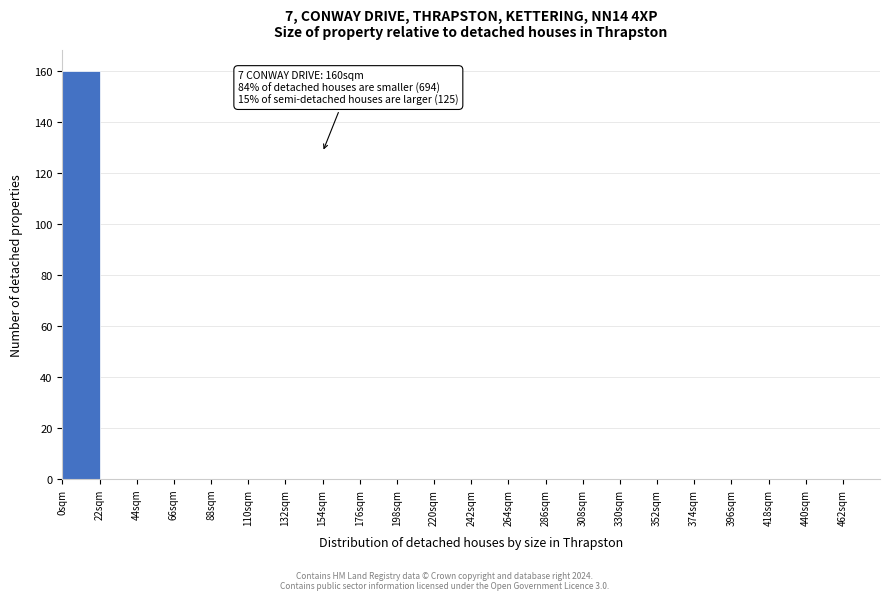

Which range on the x-axis has the tallest bar?

0 to 22